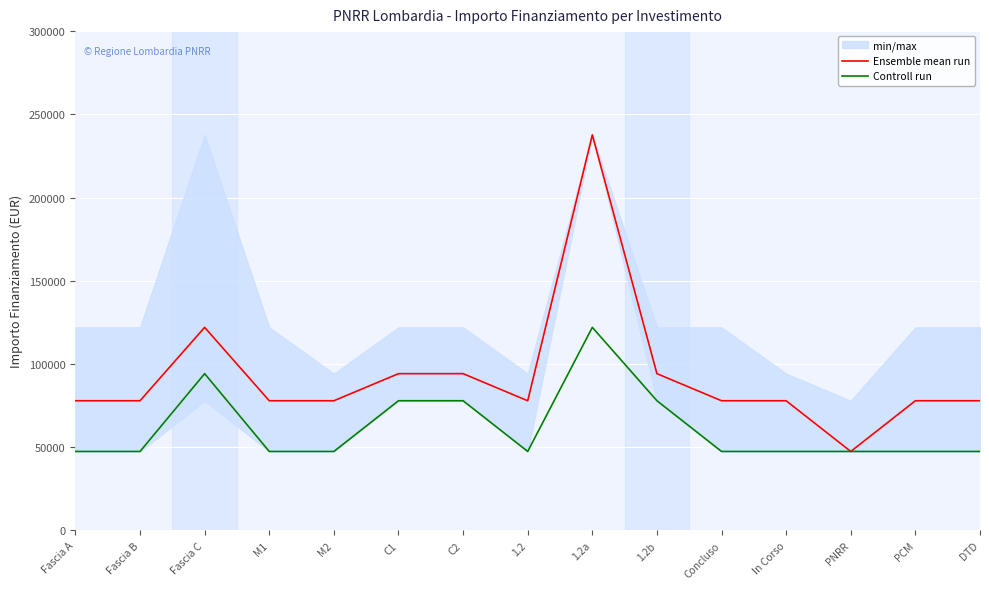

True or false: Controll run has a value of 47427 at DTD.

True